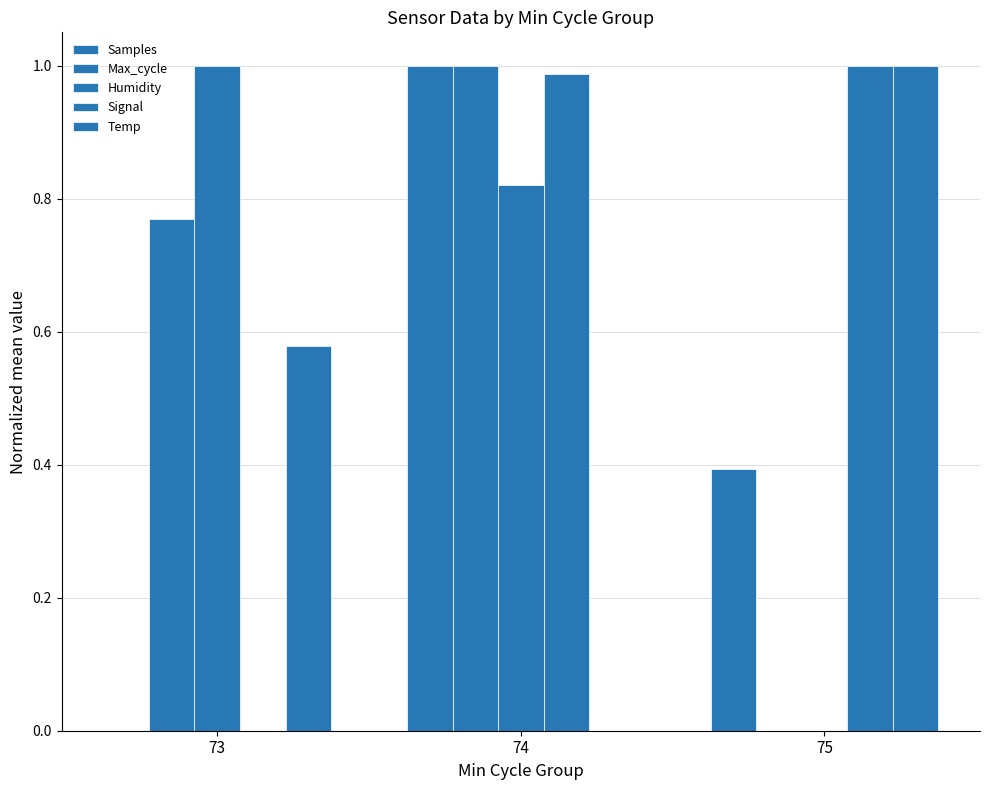

What is the sum of all Temp values?

1.6